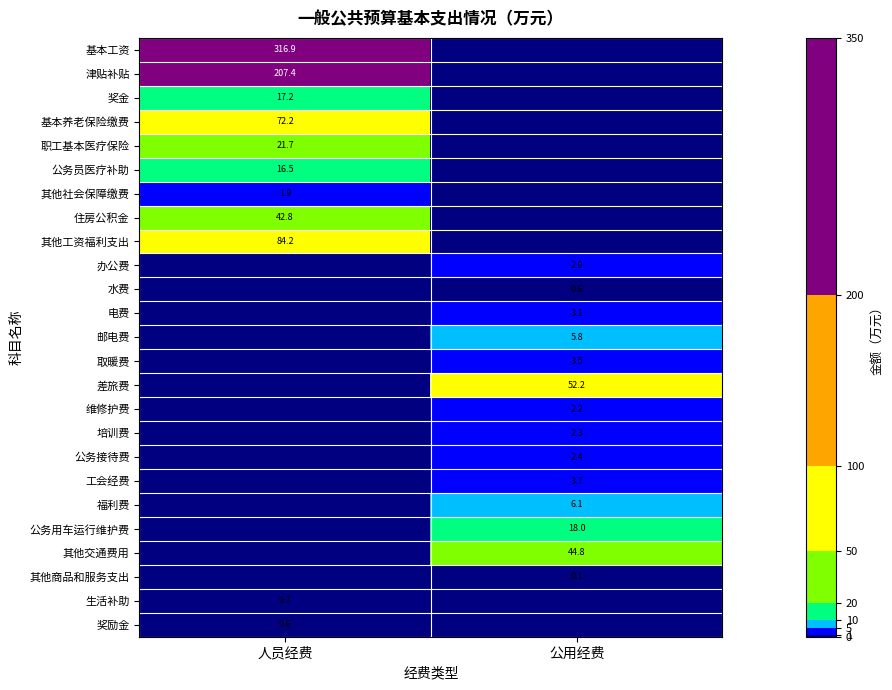

How many series are shown in this chart?

25